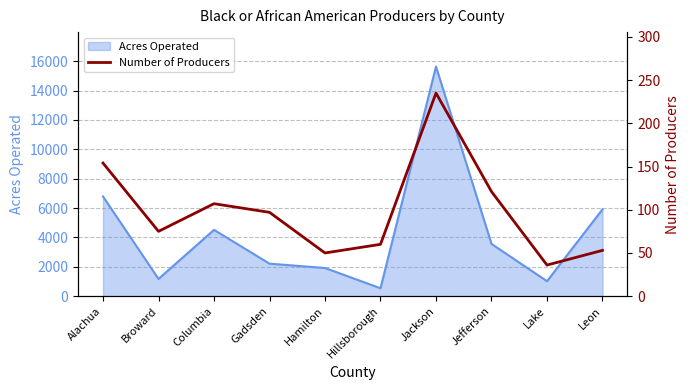

What position from the left is Hamilton?

5